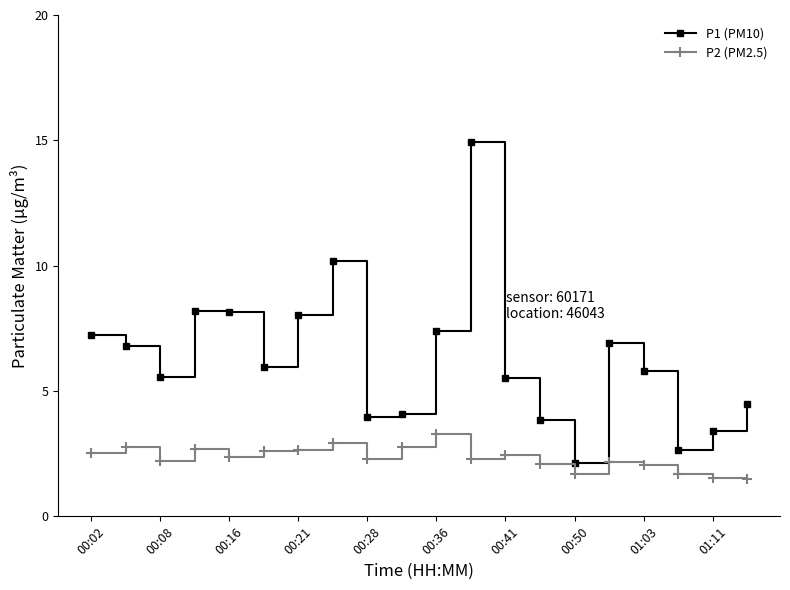

Which series has the largest total across all categories?

P1 (PM10)